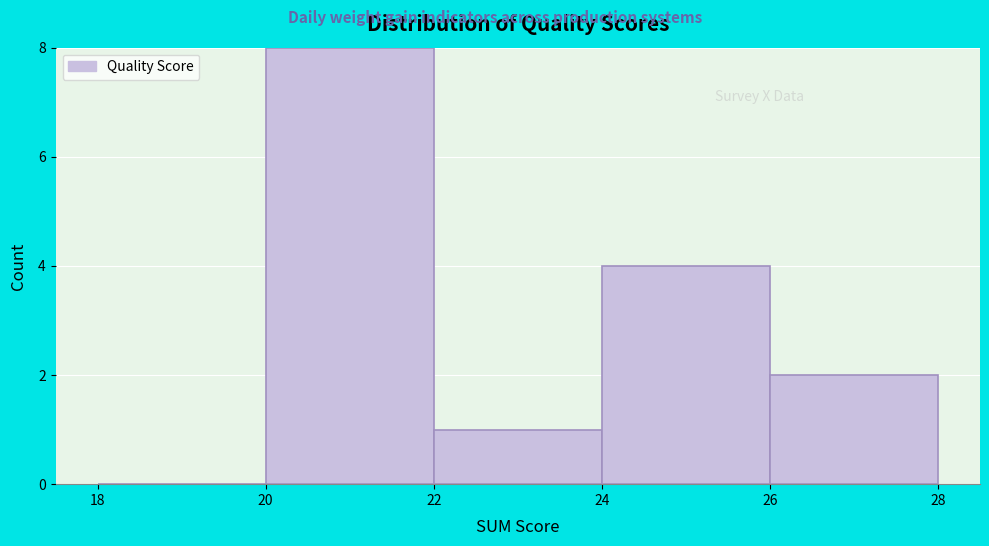

Reading left to right, transcribe this chart: for each bar, give the range it covers on the x-axis and its height. The values are not printed on the chart, so give them approximately, as read against the axis.

18 to 20: 0
20 to 22: 8
22 to 24: 1
24 to 26: 4
26 to 28: 2